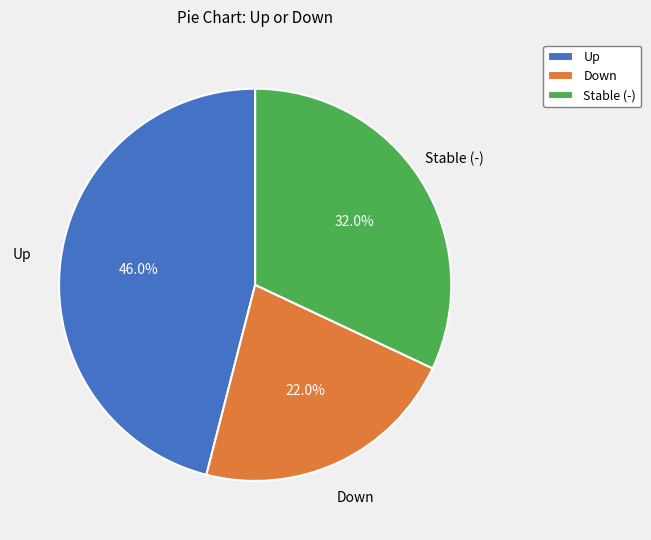

Approximately how many times larger is the value at Up compared to Down?

2.1